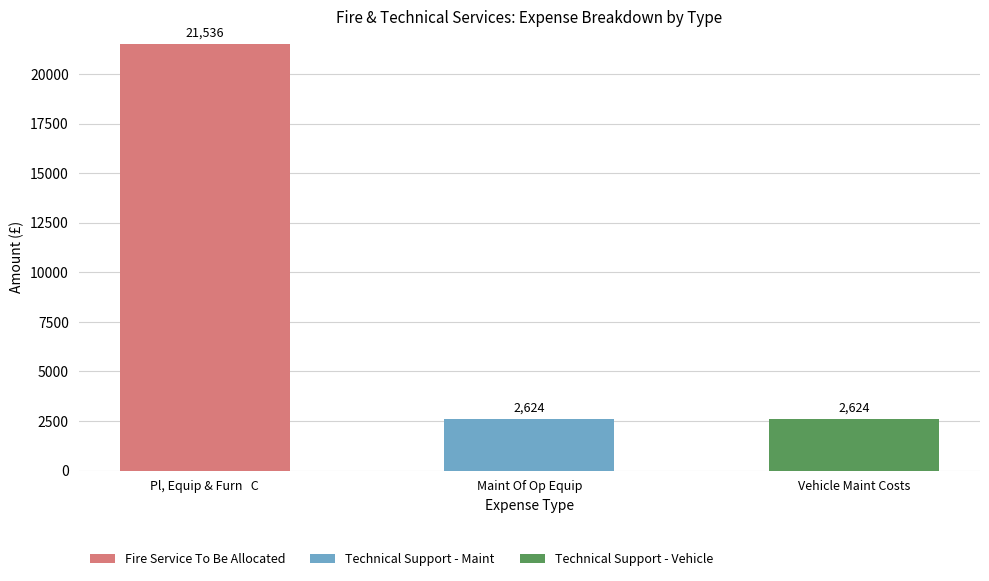

Are the bars horizontal?

No